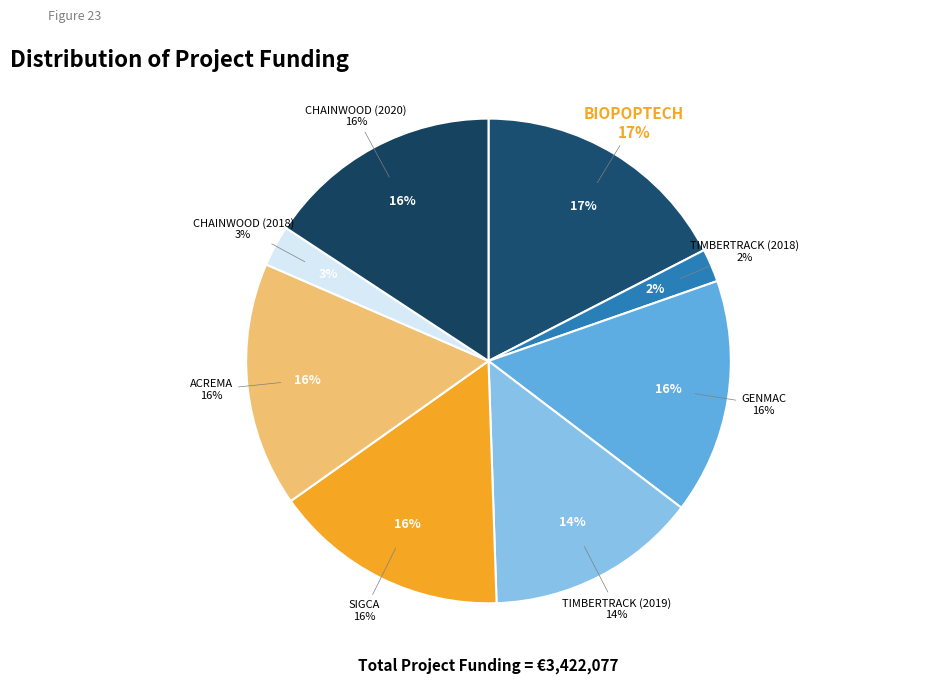

To the nearest percent, what is the difference between the CHAINWOOD (2018) and TIMBERTRACK (2018) slice percentages?

1%